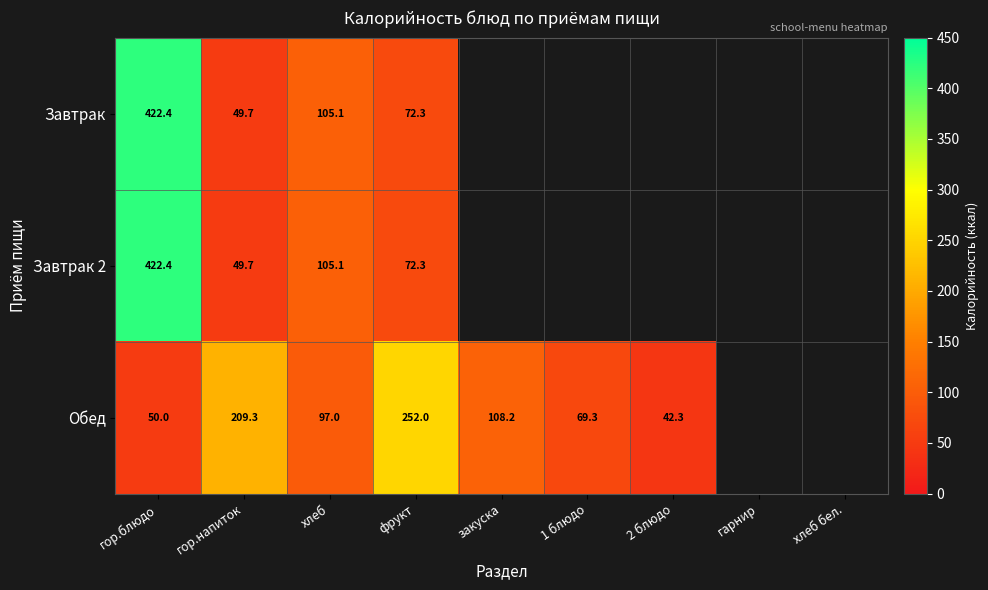

At which category does the chart reach its minimum across all series?

2 блюдо